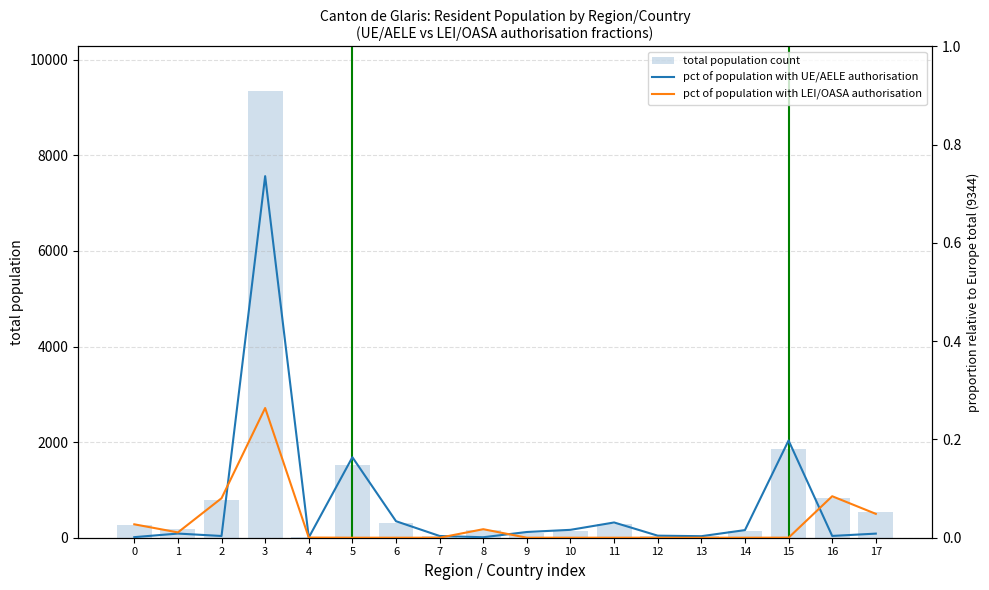

What is the difference between the maximum and minimum values in the pct of population with LEI/OASA authorisation series?

0.3